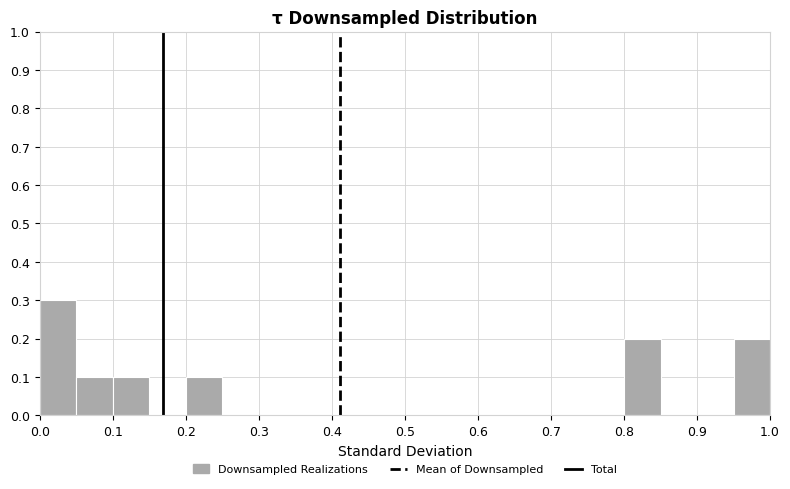

Reading left to right, list every bar in this chart as the range it spans on the x-axis followed by its height. The values are not printed on the chart, so give them approximately, as read against the axis.

0.00 to 0.05: 0.3
0.05 to 0.10: 0.1
0.10 to 0.15: 0.1
0.15 to 0.20: 0
0.20 to 0.25: 0.1
0.25 to 0.30: 0
0.30 to 0.35: 0
0.35 to 0.40: 0
0.40 to 0.45: 0
0.45 to 0.50: 0
0.50 to 0.55: 0
0.55 to 0.60: 0
0.60 to 0.65: 0
0.65 to 0.70: 0
0.70 to 0.75: 0
0.75 to 0.80: 0
0.80 to 0.85: 0.2
0.85 to 0.90: 0
0.90 to 0.95: 0
0.95 to 1.00: 0.2